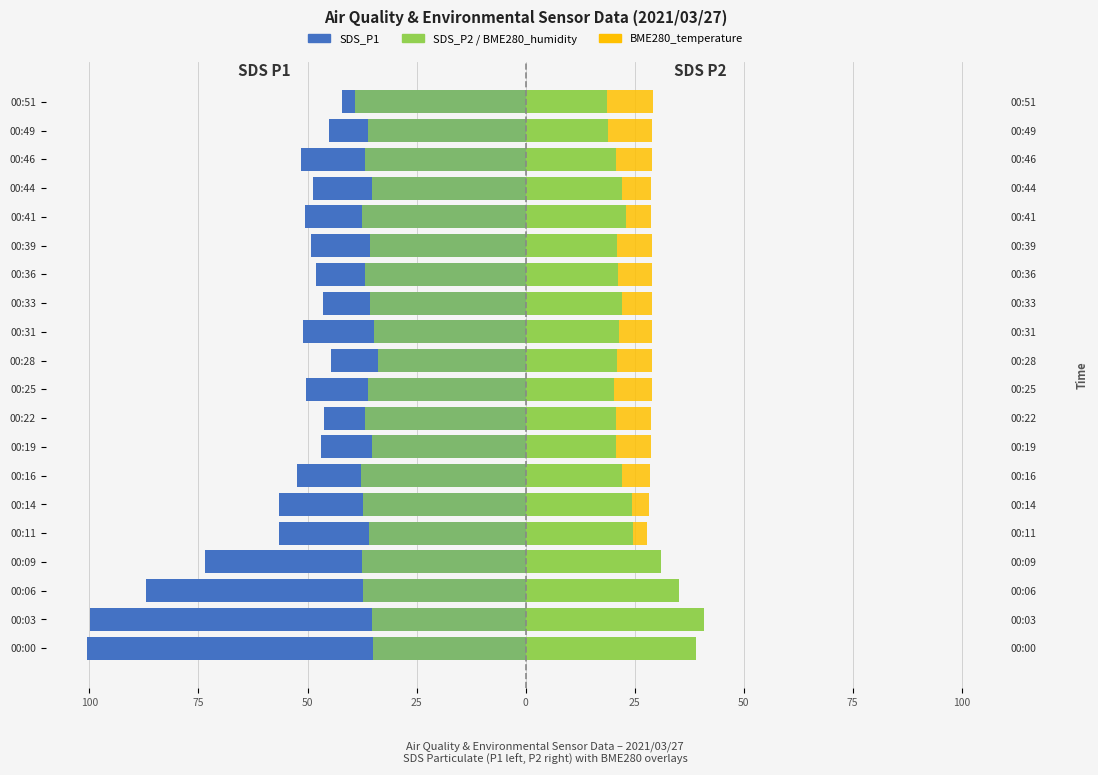

Count the number of categories in the chart.

20